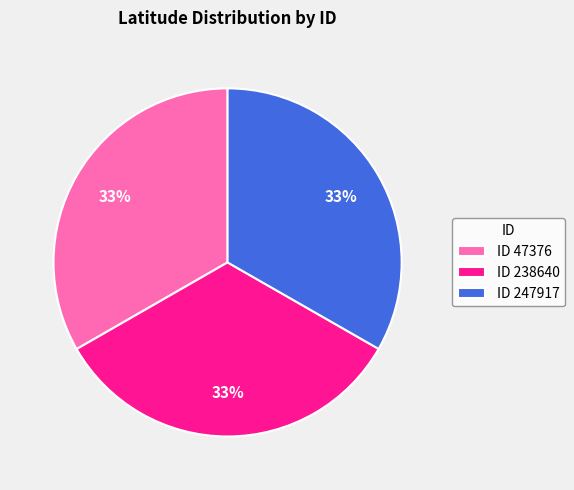

To the nearest percent, what portion does ID 47376 represent?

33%